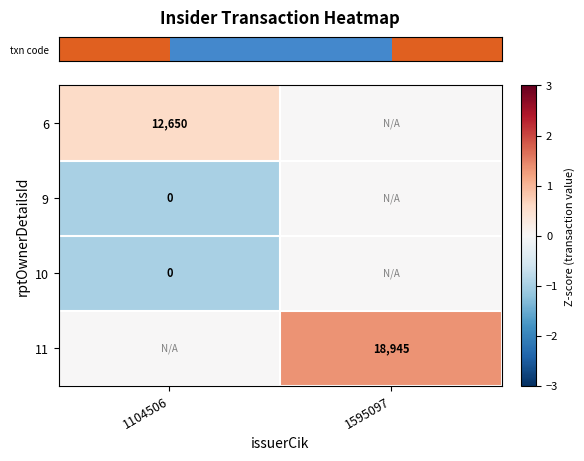

How many data points does each series have?

2